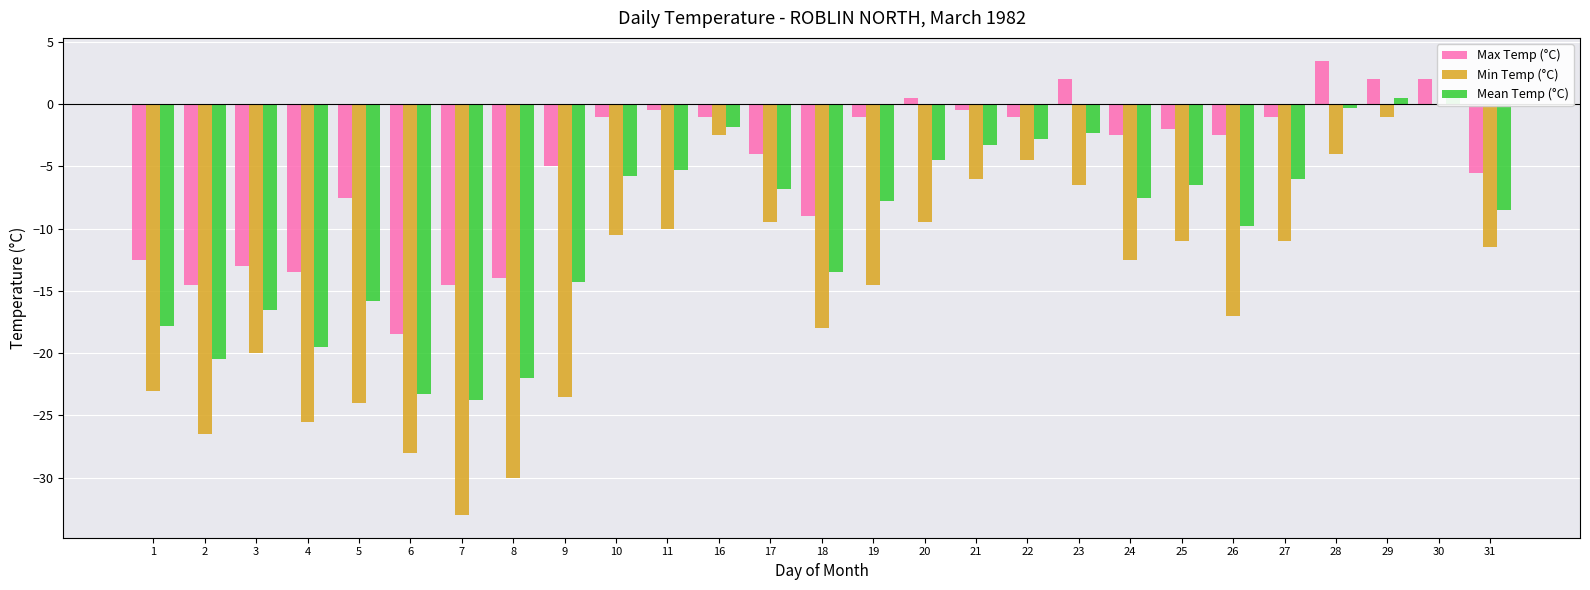

Is it true that Max Temp (°C) equals -3.7 at 26?

False